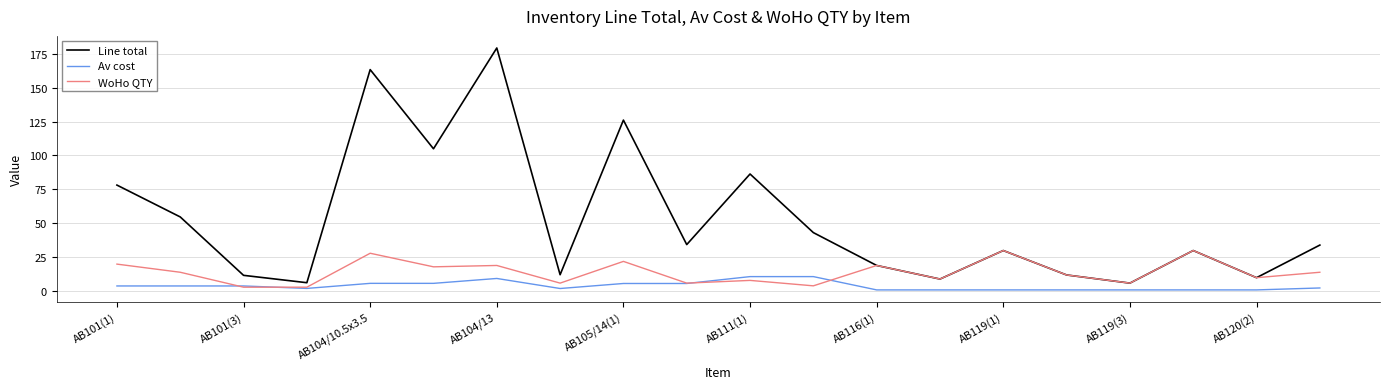

Which series has the largest total across all categories?

Line total